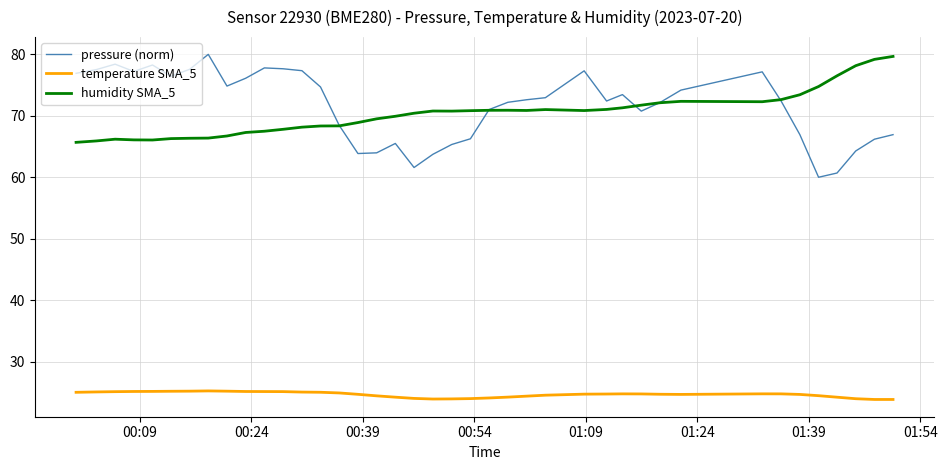

Which series has the widest spread of values?

pressure (norm)